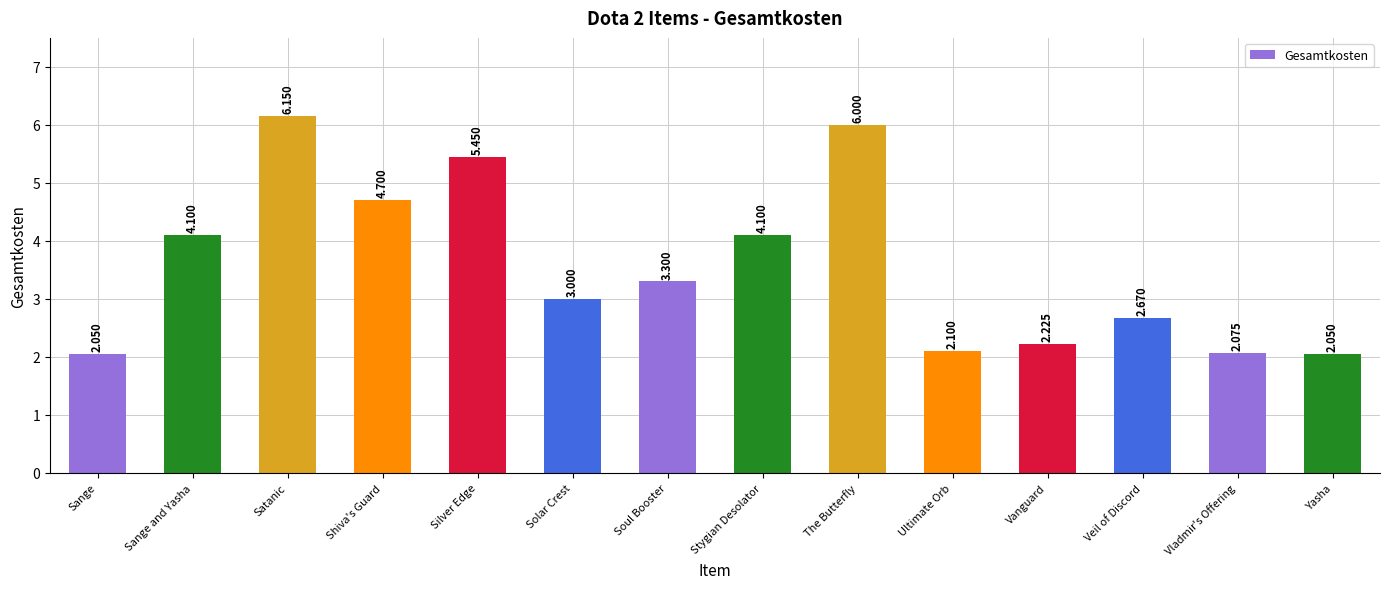

At which label does the data first exceed 3?

Sange and Yasha